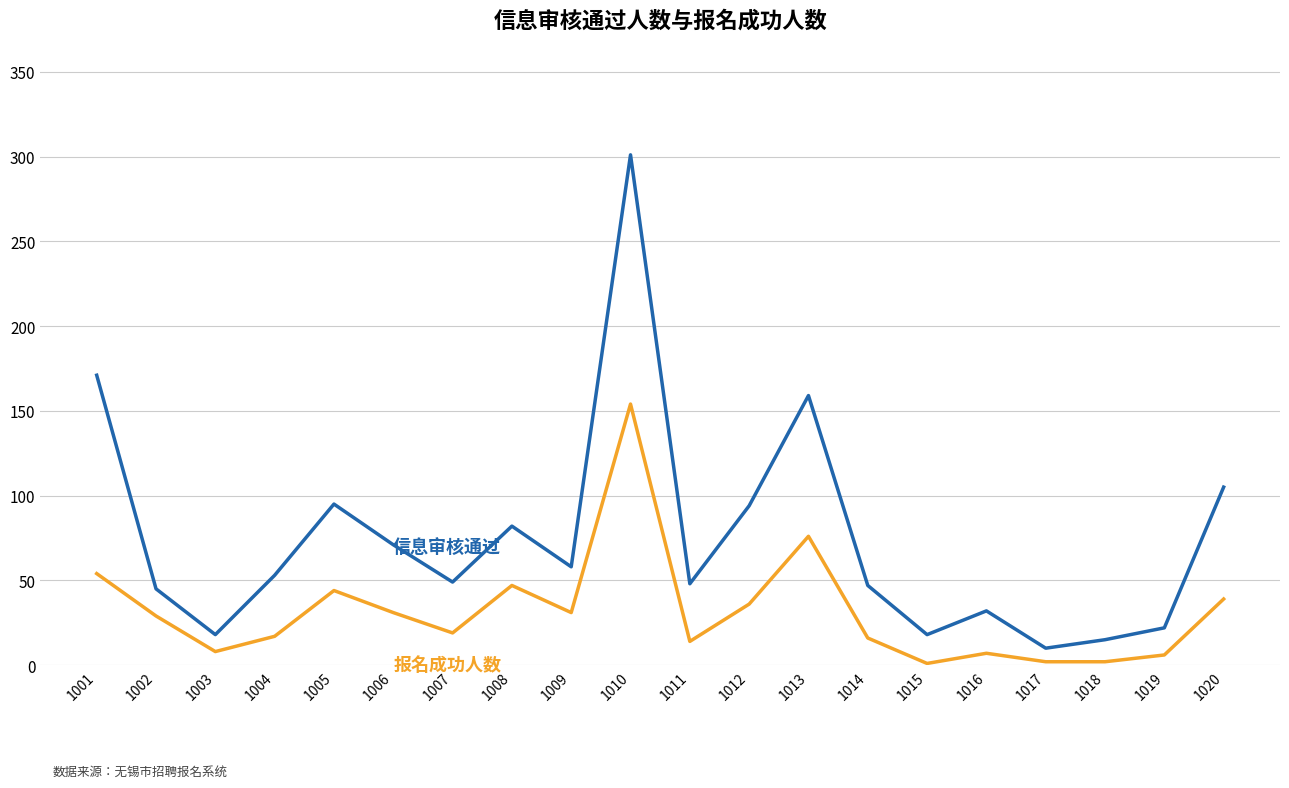

At which category is the sum across all series the highest?

1010